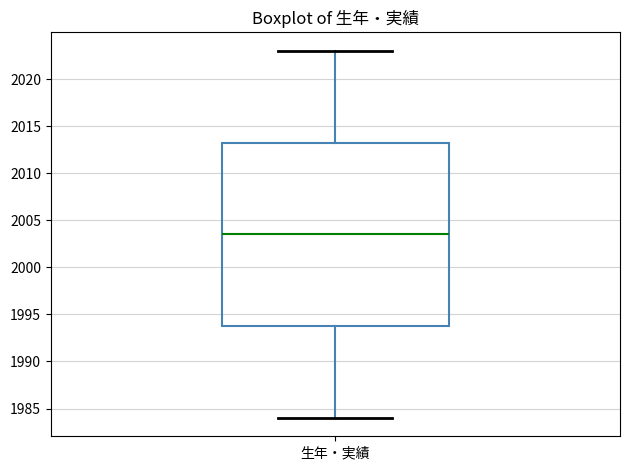

Where does the median line of the box for 生年・実績 sit on the y-axis? The values are not printed on the chart, so give them approximately, as read against the axis.

2003.5